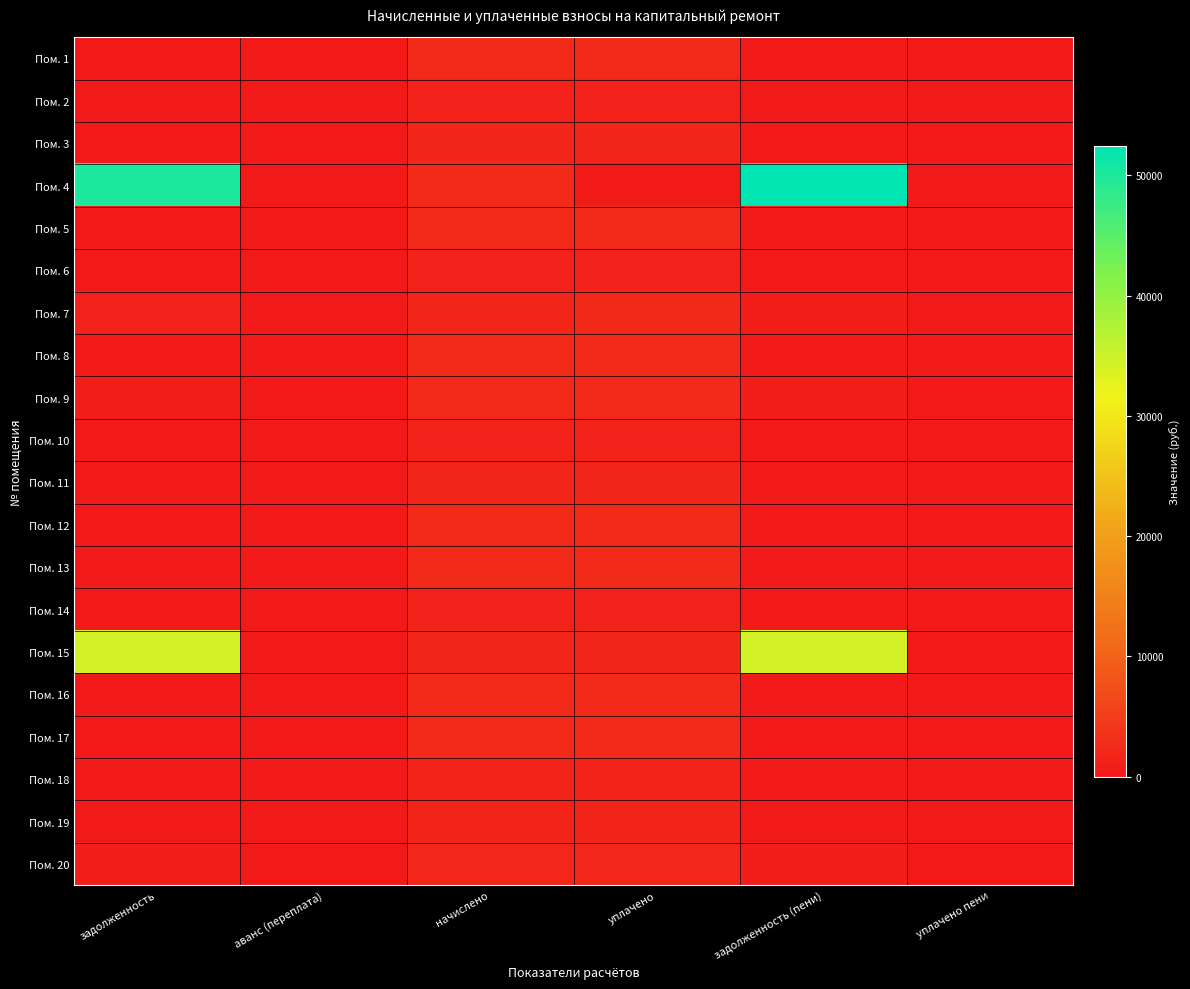

Reading right to left, transcribe all the data shown in this chart.

Пом. 1: уплачено пени=0.0	задолженность (пени)=0.0	уплачено=2392.9	начислено=2392.9	аванс (переплата)=0.0	задолженность=0.0
Пом. 2: уплачено пени=0.0	задолженность (пени)=0.0	уплачено=1128.2	начислено=1128.2	аванс (переплата)=0.0	задолженность=0.0
Пом. 3: уплачено пени=0.0	задолженность (пени)=0.0	уплачено=1673.9	начислено=1673.9	аванс (переплата)=0.0	задолженность=0.0
Пом. 4: уплачено пени=0.0	задолженность (пени)=52461.9	уплачено=0.0	начислено=2282.2	аванс (переплата)=0.0	задолженность=50179.6
Пом. 5: уплачено пени=0.0	задолженность (пени)=0.0	уплачено=2389.2	начислено=2389.2	аванс (переплата)=0.0	задолженность=0.0
Пом. 6: уплачено пени=0.0	задолженность (пени)=0.0	уплачено=1139.3	начислено=1139.3	аванс (переплата)=0.0	задолженность=0.0
Пом. 7: уплачено пени=0.0	задолженность (пени)=543.2	уплачено=2240.7	начислено=1673.9	аванс (переплата)=0.0	задолженность=1110.0
Пом. 8: уплачено пени=0.0	задолженность (пени)=0.0	уплачено=2267.5	начислено=2267.5	аванс (переплата)=0.0	задолженность=0.0
Пом. 9: уплачено пени=0.0	задолженность (пени)=795.2	уплачено=2385.5	начислено=2385.5	аванс (переплата)=0.0	задолженность=795.2
Пом. 10: уплачено пени=0.0	задолженность (пени)=0.0	уплачено=1194.6	начислено=1194.6	аванс (переплата)=0.0	задолженность=0.0
Пом. 11: уплачено пени=0.0	задолженность (пени)=0.0	уплачено=1673.9	начислено=1673.9	аванс (переплата)=0.0	задолженность=0.0
Пом. 12: уплачено пени=0.0	задолженность (пени)=0.0	уплачено=2278.6	начислено=2278.6	аванс (переплата)=0.0	задолженность=0.0
Пом. 13: уплачено пени=0.0	задолженность (пени)=0.0	уплачено=2381.8	начислено=2381.8	аванс (переплата)=0.0	задолженность=0.0
Пом. 14: уплачено пени=0.0	задолженность (пени)=0.0	уплачено=1143.0	начислено=1143.0	аванс (переплата)=0.0	задолженность=0.0
Пом. 15: уплачено пени=0.0	задолженность (пени)=34342.6	уплачено=1655.5	начислено=1655.5	аванс (переплата)=0.0	задолженность=34342.6
Пом. 16: уплачено пени=22.3	задолженность (пени)=0.0	уплачено=2293.3	начислено=2293.3	аванс (переплата)=0.0	задолженность=0.0
Пом. 17: уплачено пени=0.0	задолженность (пени)=0.0	уплачено=2297.0	начислено=2297.0	аванс (переплата)=0.0	задолженность=0.0
Пом. 18: уплачено пени=0.0	задолженность (пени)=0.0	уплачено=1592.8	начислено=1592.8	аванс (переплата)=0.0	задолженность=0.0
Пом. 19: уплачено пени=0.0	задолженность (пени)=0.0	уплачено=1515.5	начислено=1452.7	аванс (переплата)=0.0	задолженность=0.0
Пом. 20: уплачено пени=0.0	задолженность (пени)=677.2	уплачено=2031.5	начислено=2031.5	аванс (переплата)=0.0	задолженность=677.2